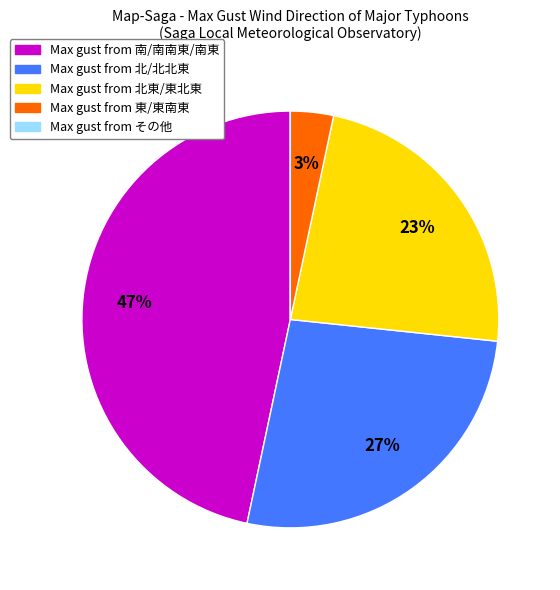

Is there a majority slice in this chart?

No